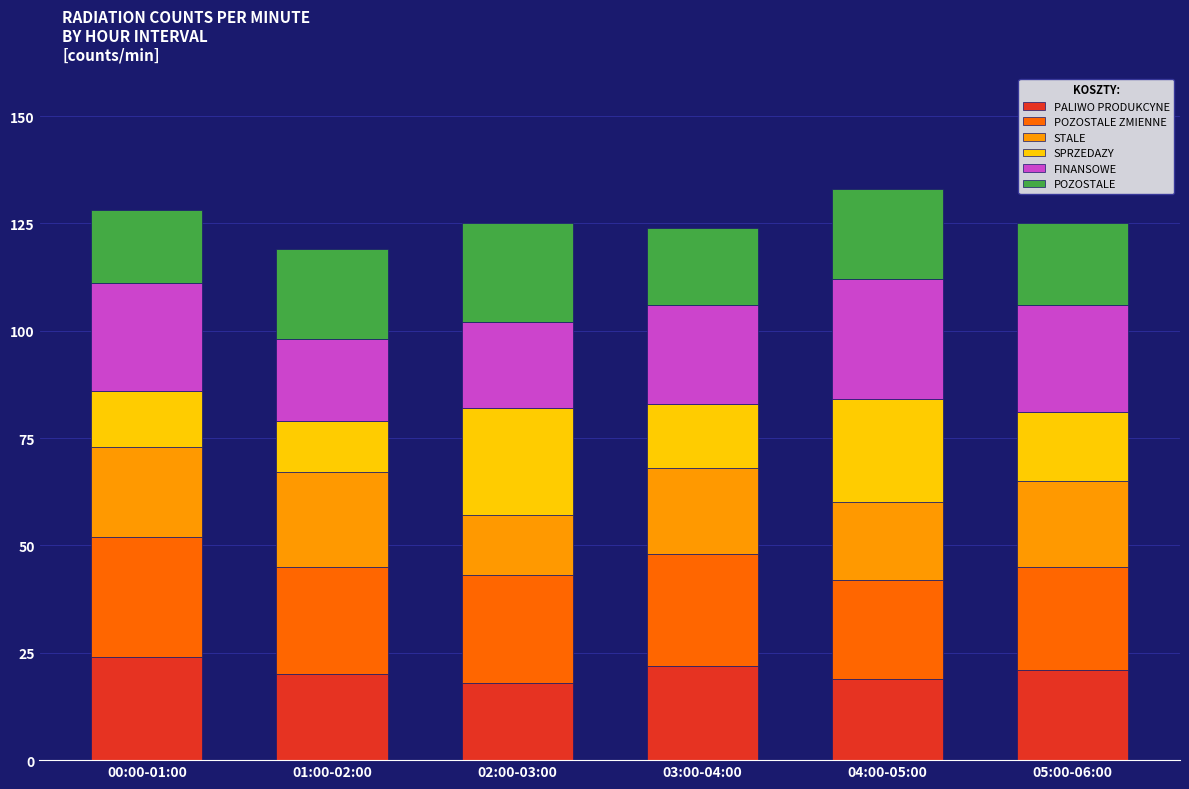

Is it true that PALIWO PRODUKCYNE equals 21 at 05:00-06:00?

True